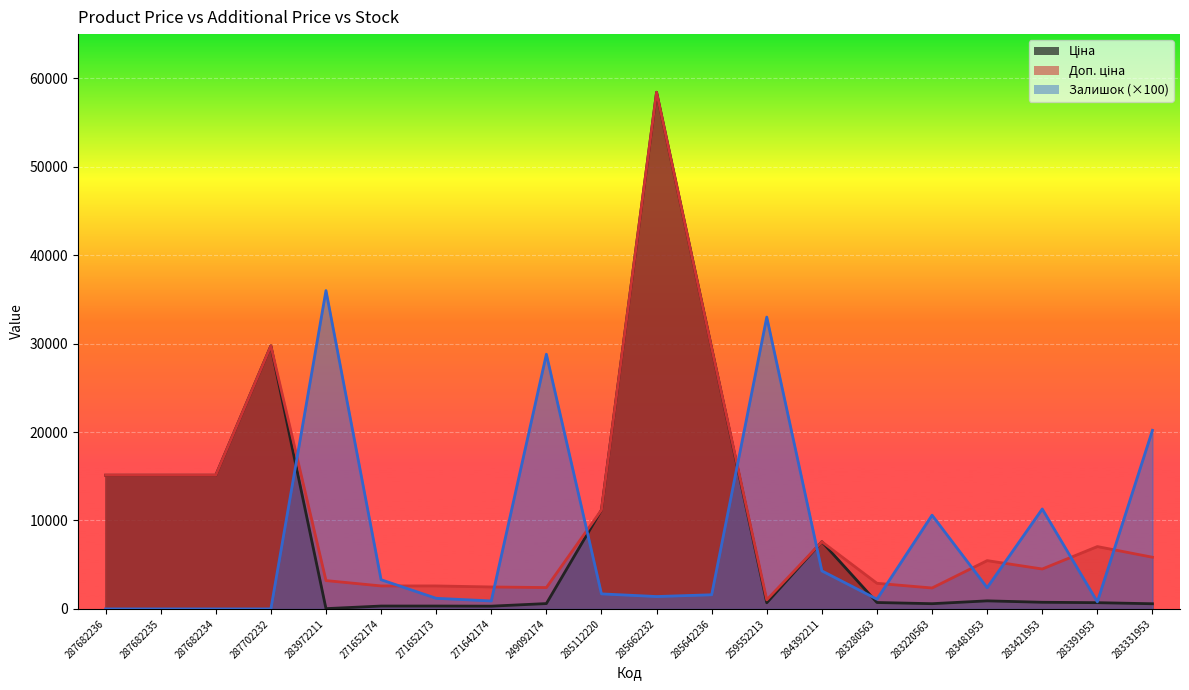

How many interior local peaks does the Ціна series have?

4